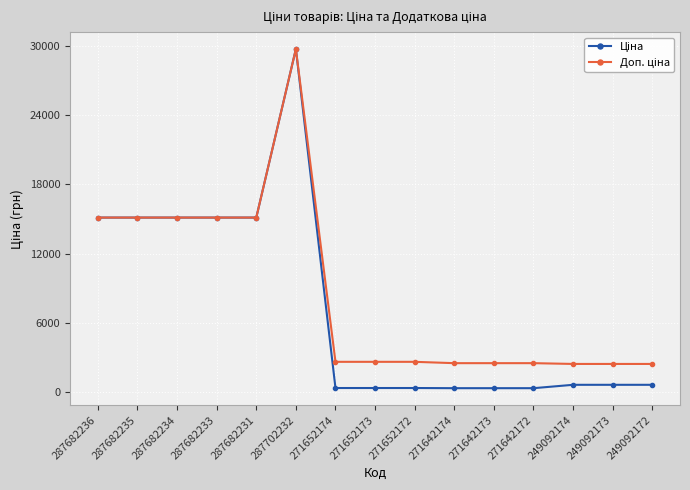

At which category is the sum across all series the highest?

287702232